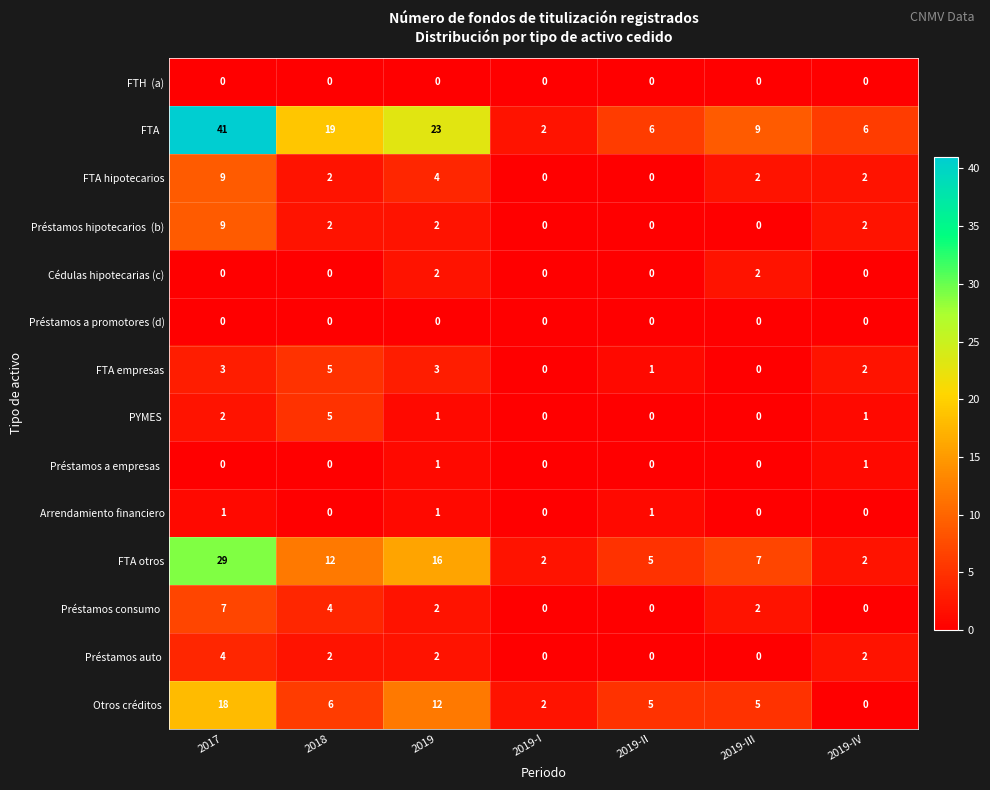

How many categories are shown in the chart?

7